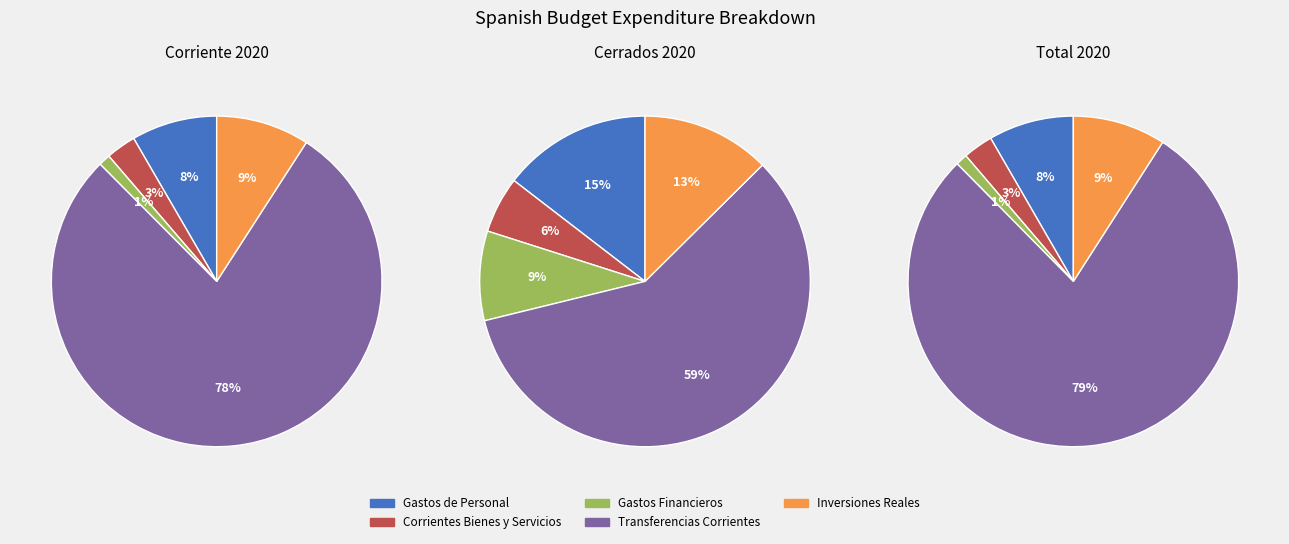

Which slice represents more than half of the pie?

Transferencias Corrientes